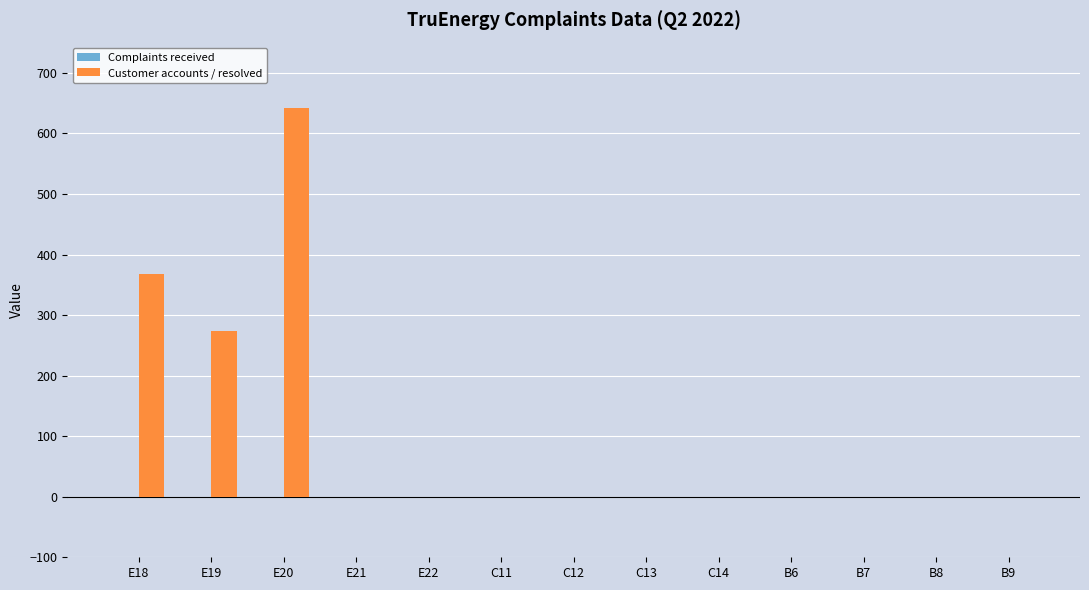

What is the change in value from E18 to B6?

-368